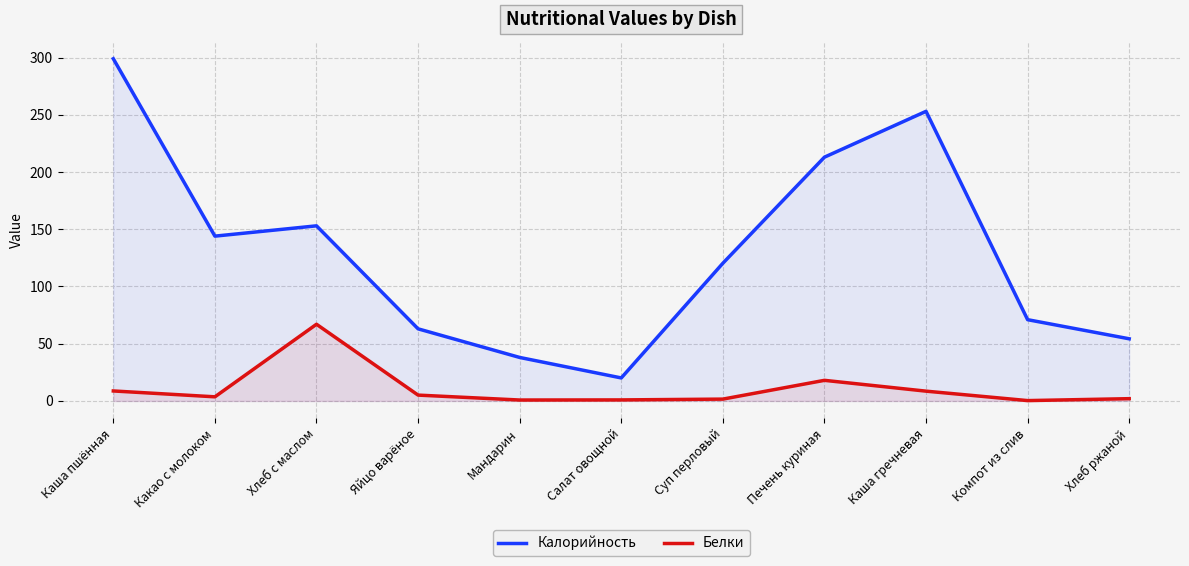

List the labels in order of Калорийность value, largest first.

Каша пшённая, Каша гречневая, Печень куриная, Хлеб с маслом, Какао с молоком, Суп перловый, Компот из слив, Яйцо варёное, Хлеб ржаной, Мандарин, Салат овощной